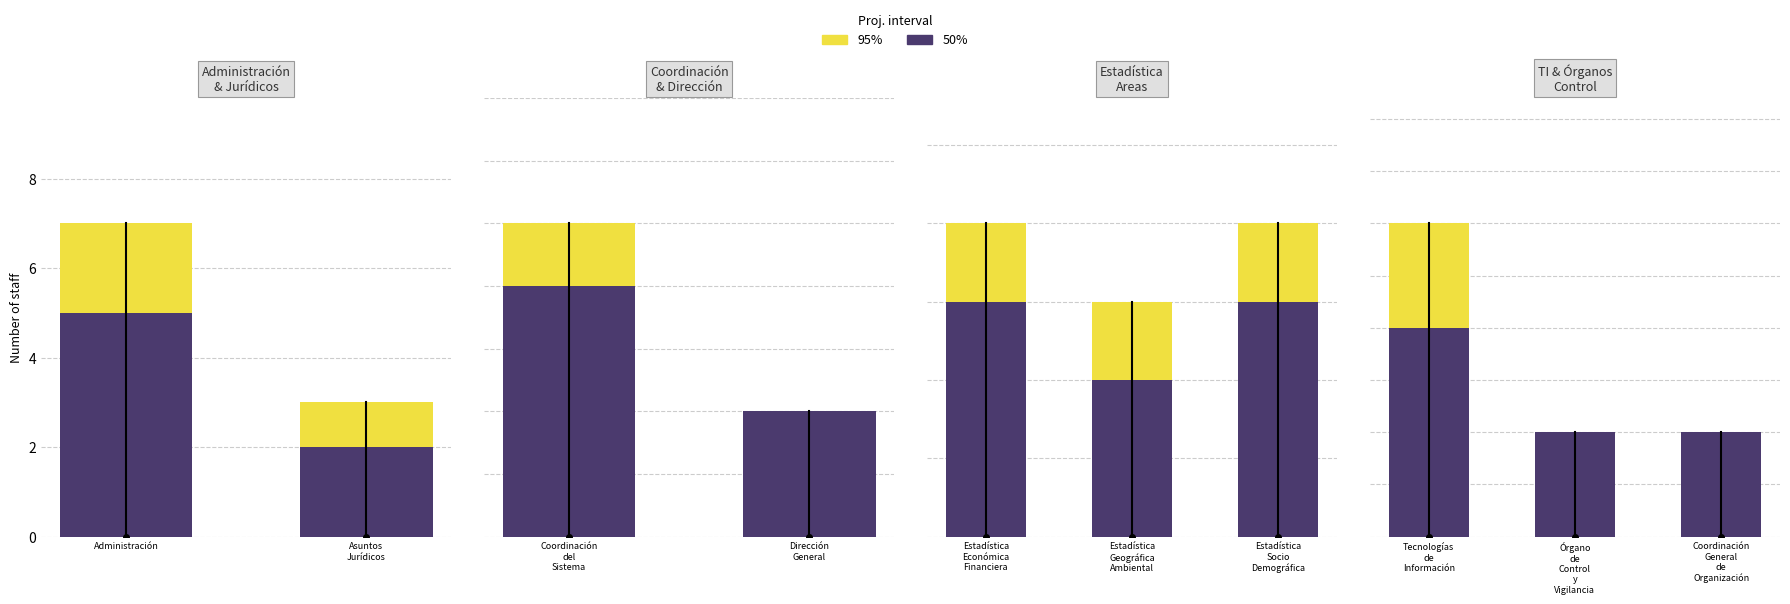

How many 50% values are between 1 and 2?

3